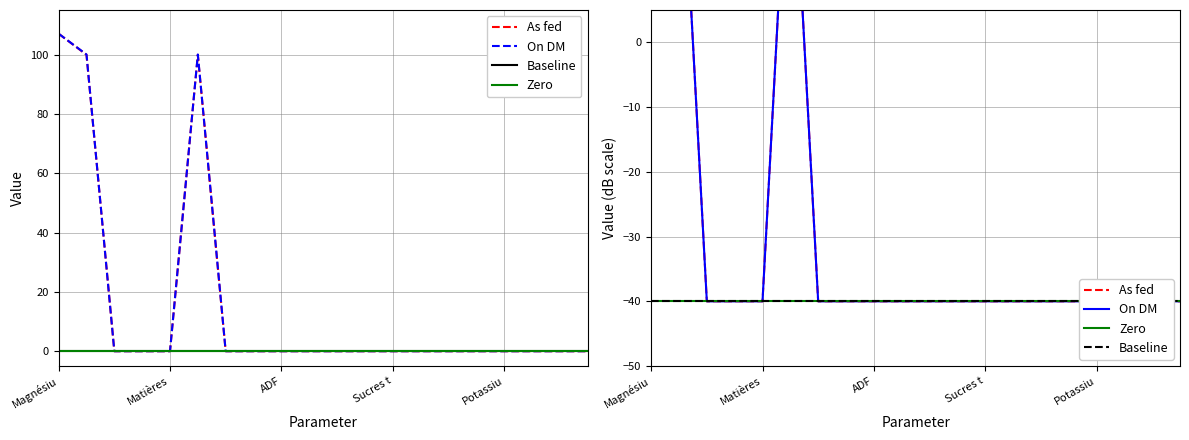

At which category is the sum across all series the highest?

Magnésiu